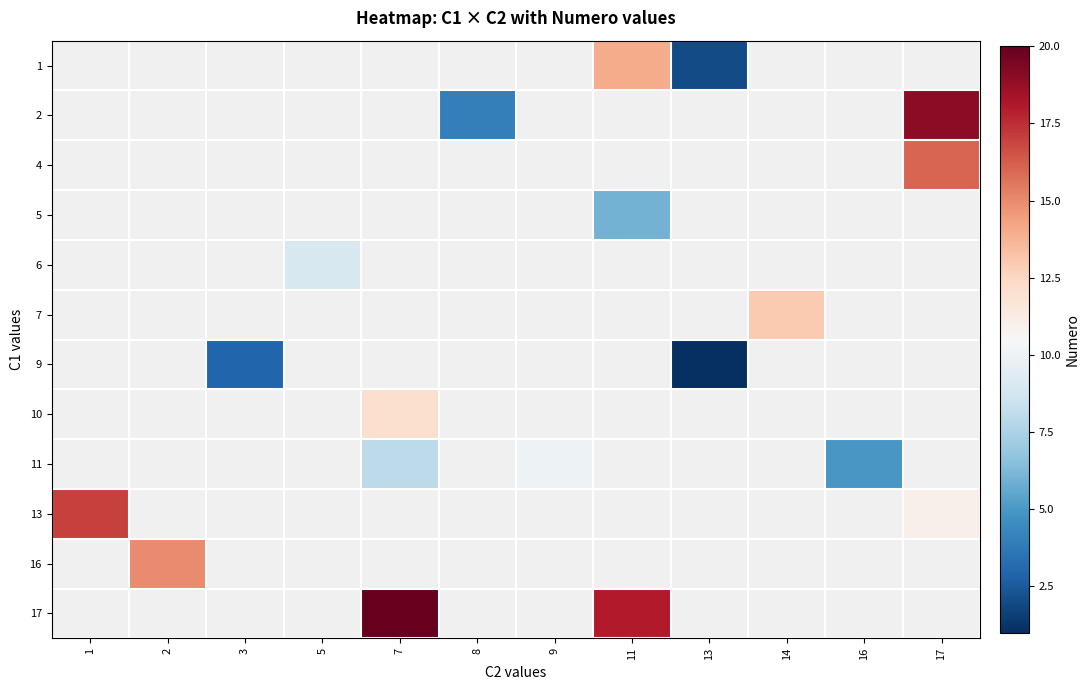

Count the number of data series in this chart.

12